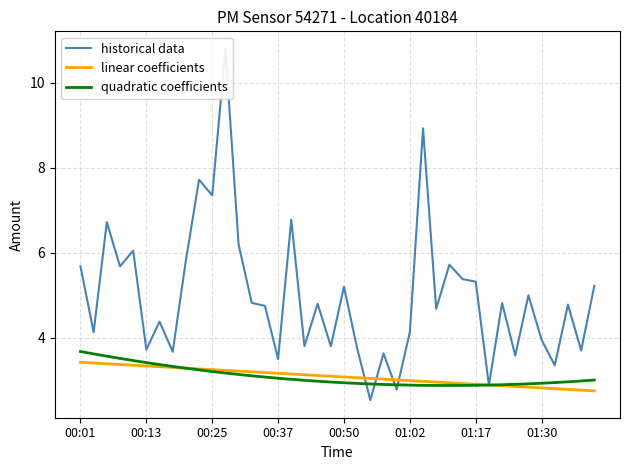

How many series are shown in this chart?

3